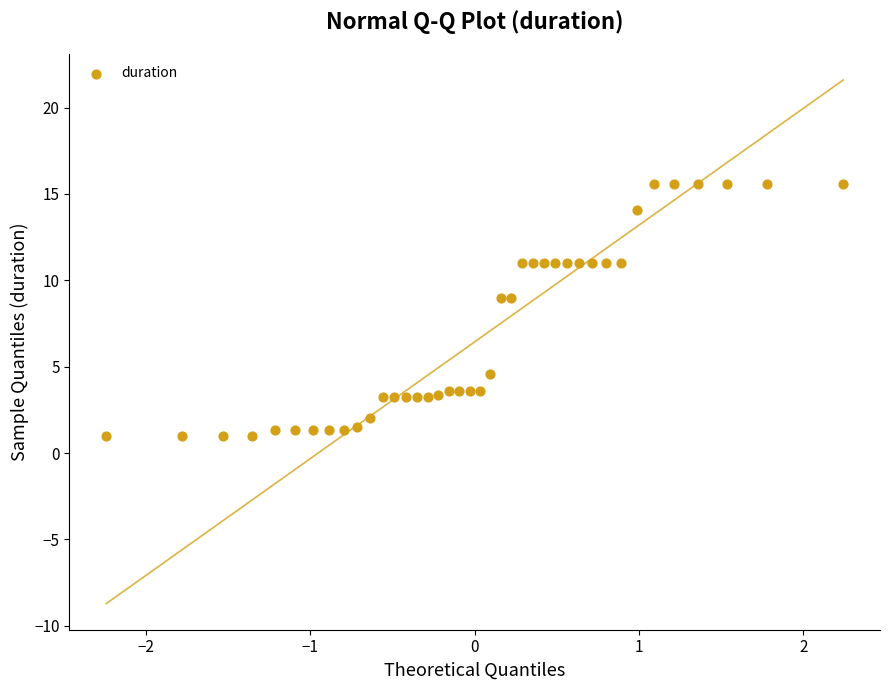

What is the range of X values (max minus min)?

4.5